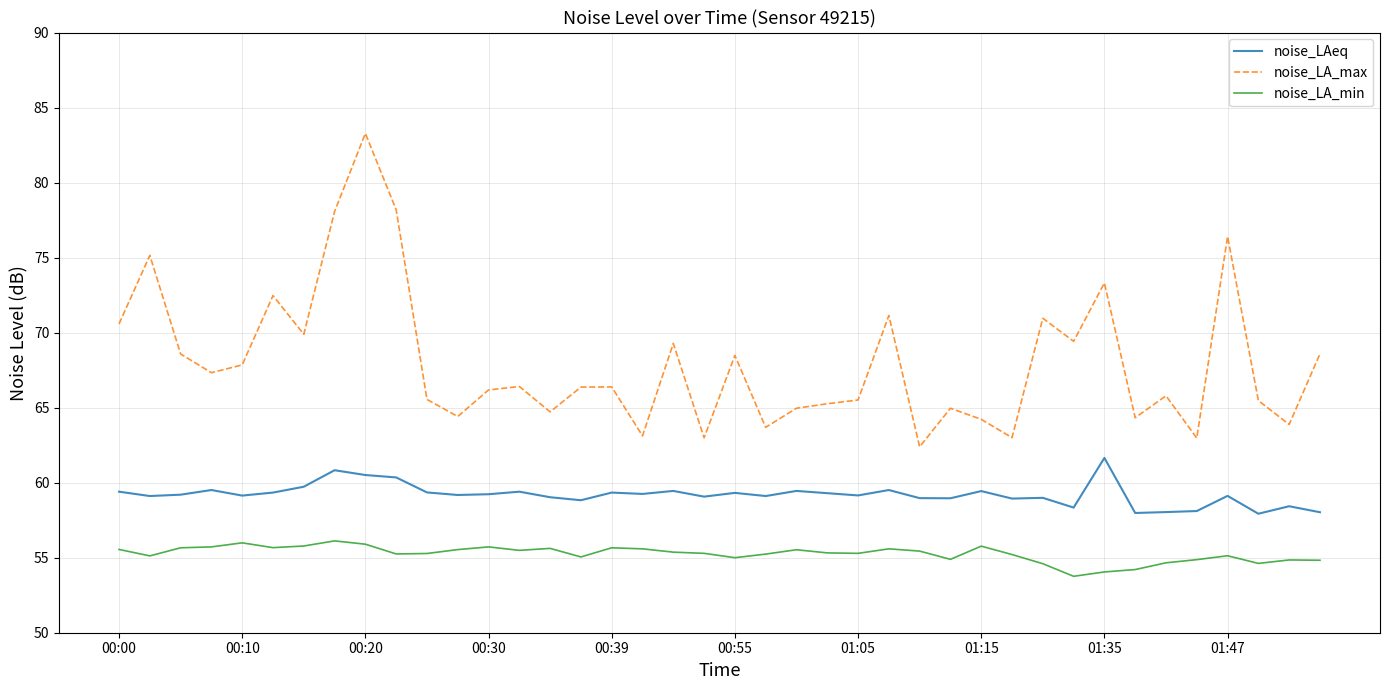

List the series in order of their peak value, lowest first.

noise_LA_min, noise_LAeq, noise_LA_max